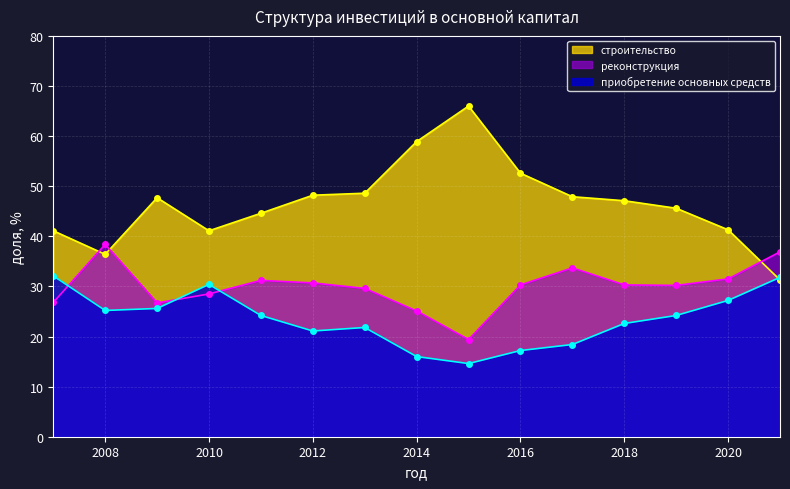

What is the value of the приобретение основных средств point at the 13th from the left?

24.2